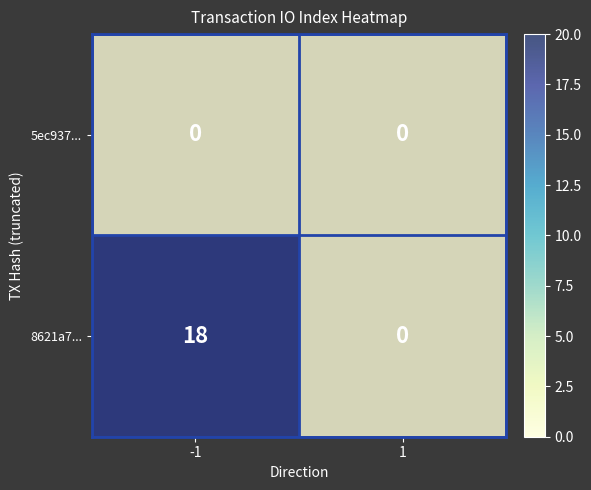

Which series has the largest total across all categories?

8621a7...